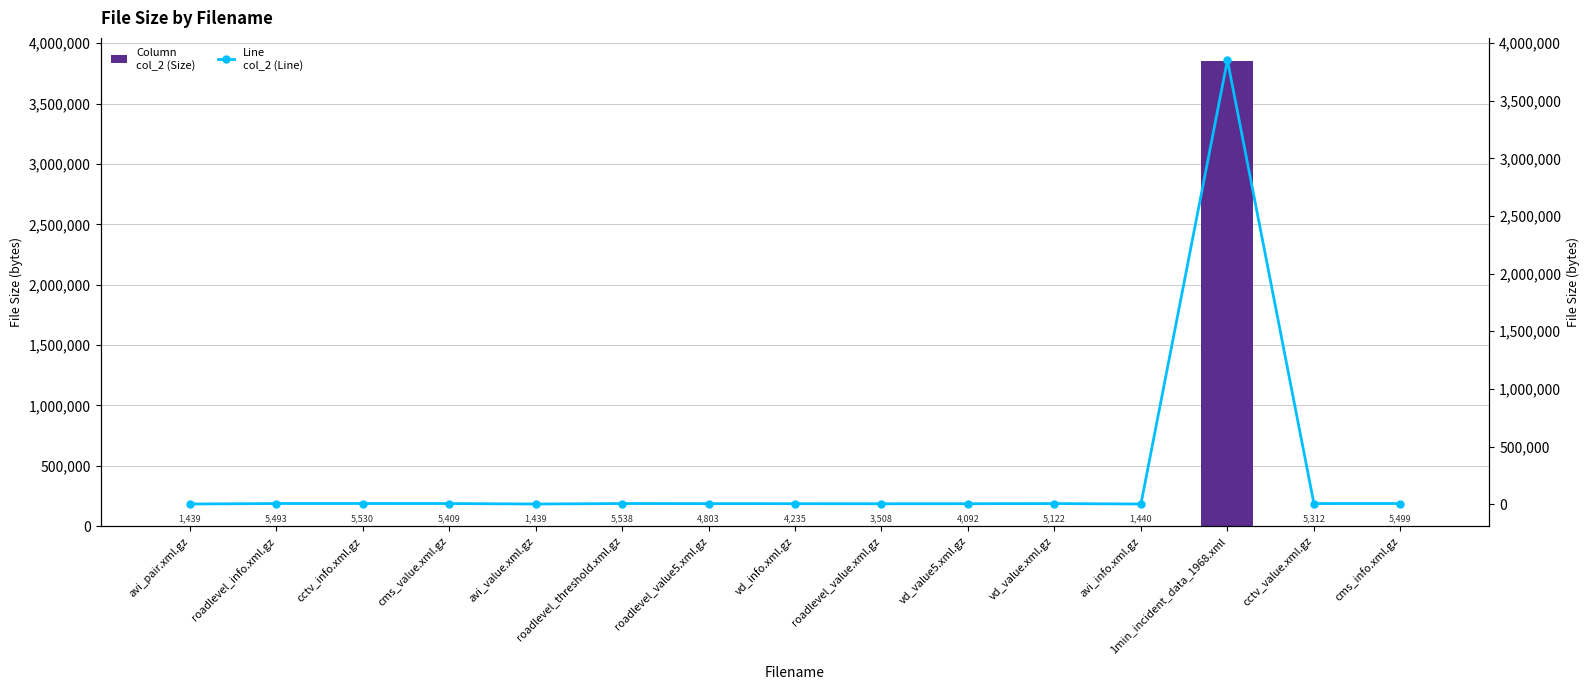

What position from the left is cms_info.xml.gz?

15